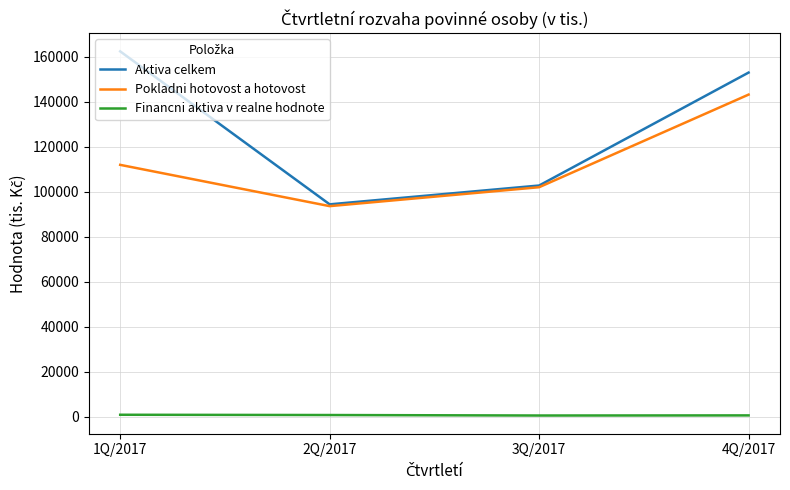

What is the difference between the maximum and minimum values in the Pokladni hotovost a hotovost series?

49609